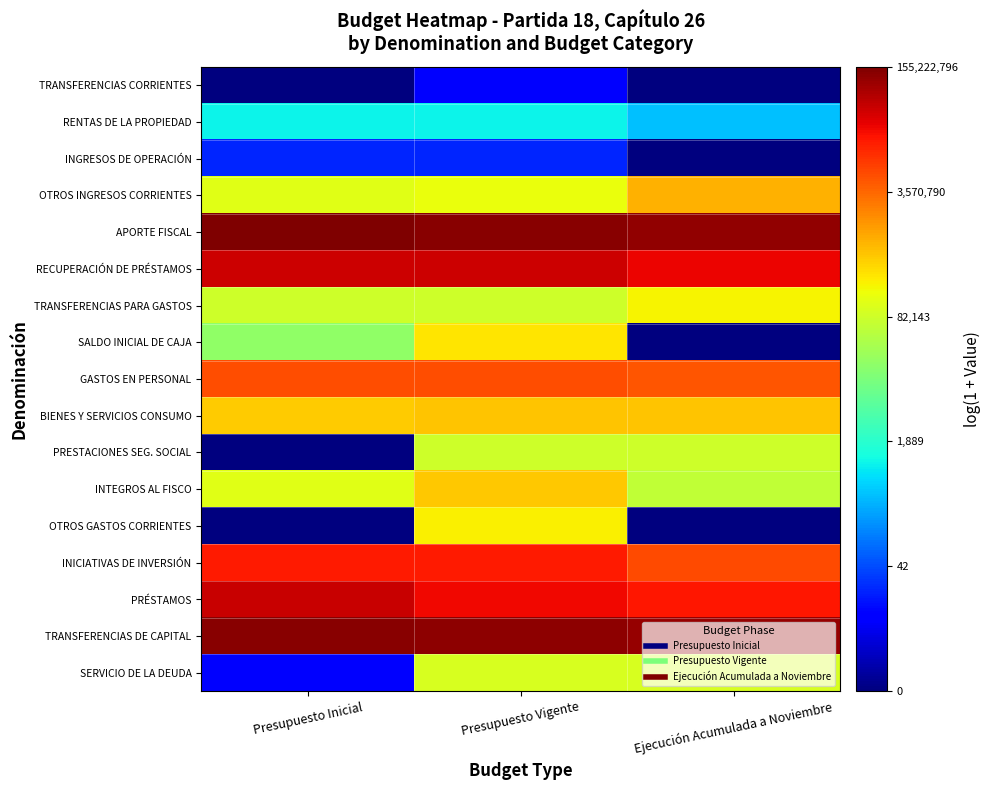

At Ejecución Acumulada a Noviembre, list the series in order from smallest to largest.

TRANSFERENCIAS CORRIENTES, INGRESOS DE OPERACIÓN, SALDO INICIAL DE CAJA, OTROS GASTOS CORRIENTES, RENTAS DE LA PROPIEDAD, INTEGROS AL FISCO, PRESTACIONES SEG. SOCIAL, SERVICIO DE LA DEUDA, TRANSFERENCIAS PARA GASTOS, BIENES Y SERVICIOS CONSUMO, OTROS INGRESOS CORRIENTES, GASTOS EN PERSONAL, INICIATIVAS DE INVERSIÓN, PRÉSTAMOS, RECUPERACIÓN DE PRÉSTAMOS, TRANSFERENCIAS DE CAPITAL, APORTE FISCAL